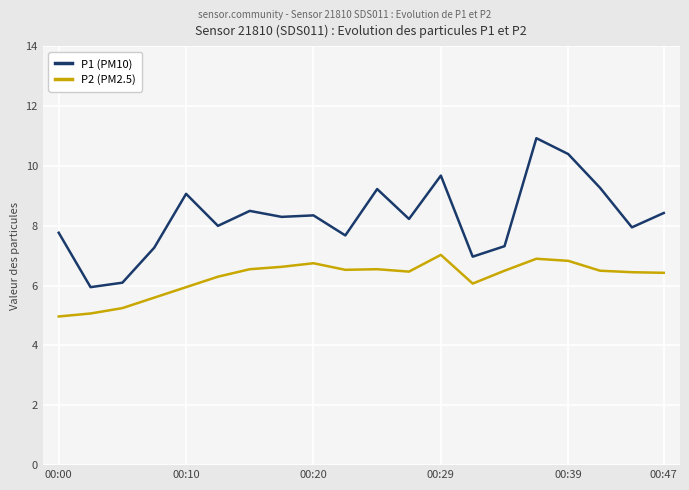

True or false: P1 (PM10) and P2 (PM2.5) intersect in this chart.

False